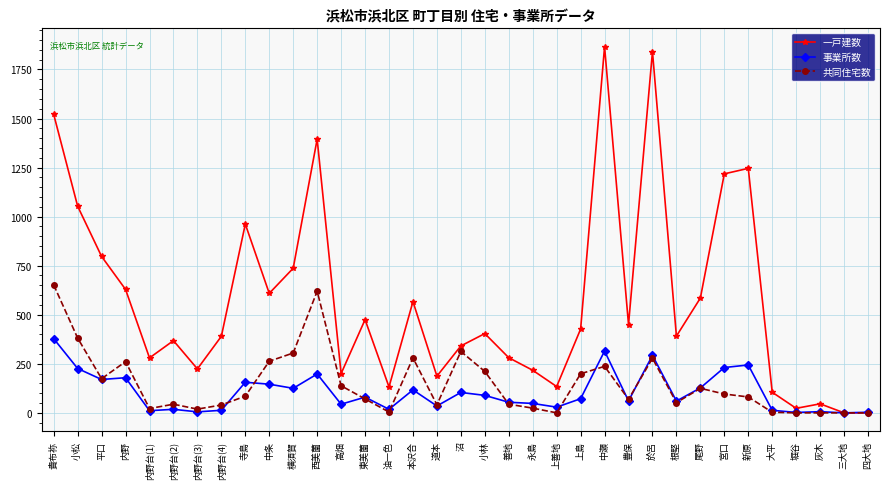

What is the label of the 14th point from the right?

上善地